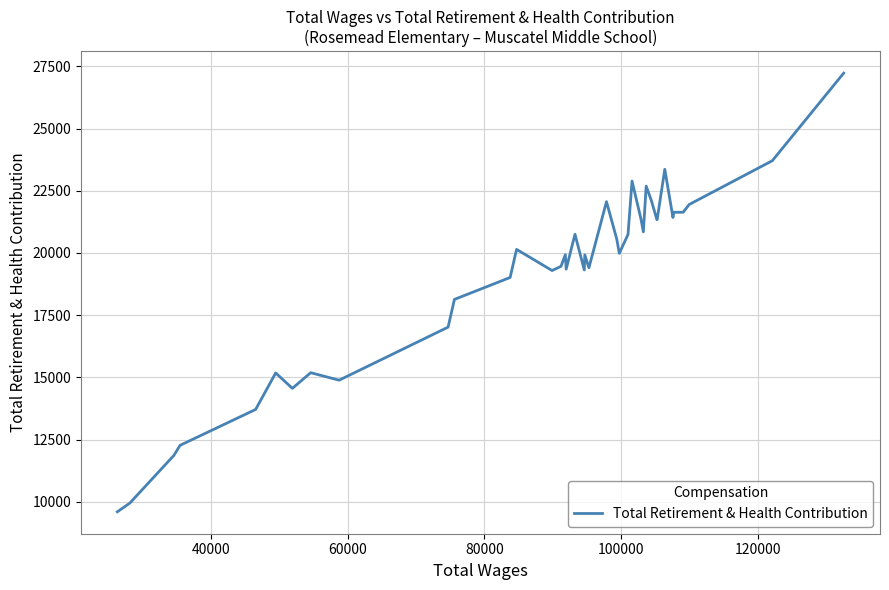

What is the difference between the maximum and minimum values?

17623